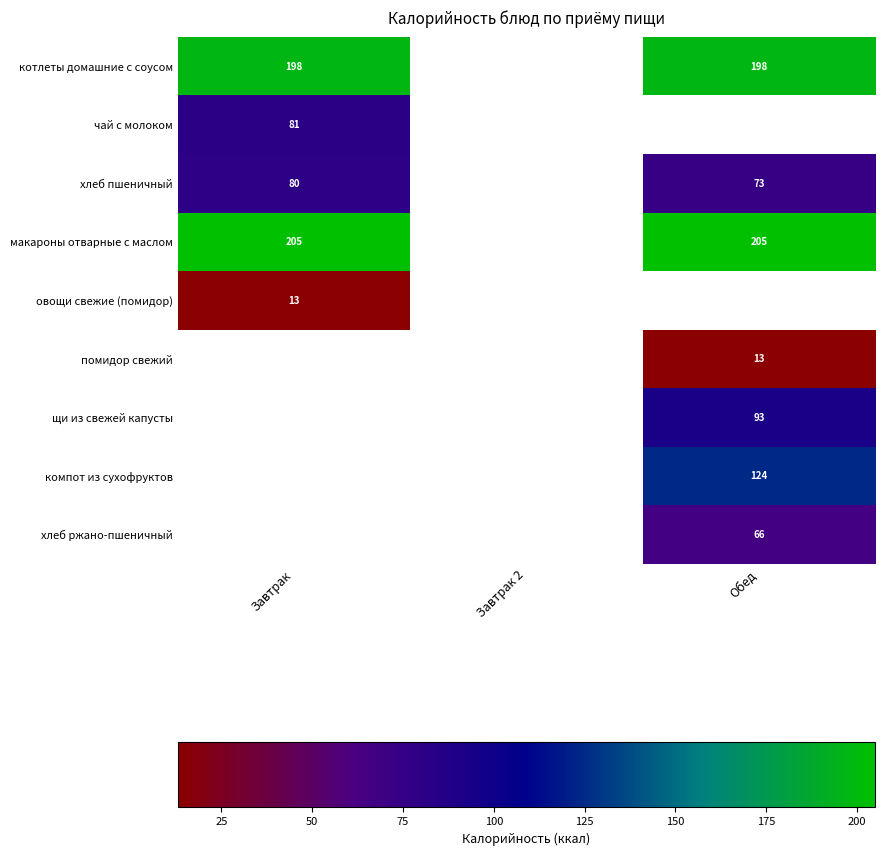

At how many categories does at least one series exceed 95?

2